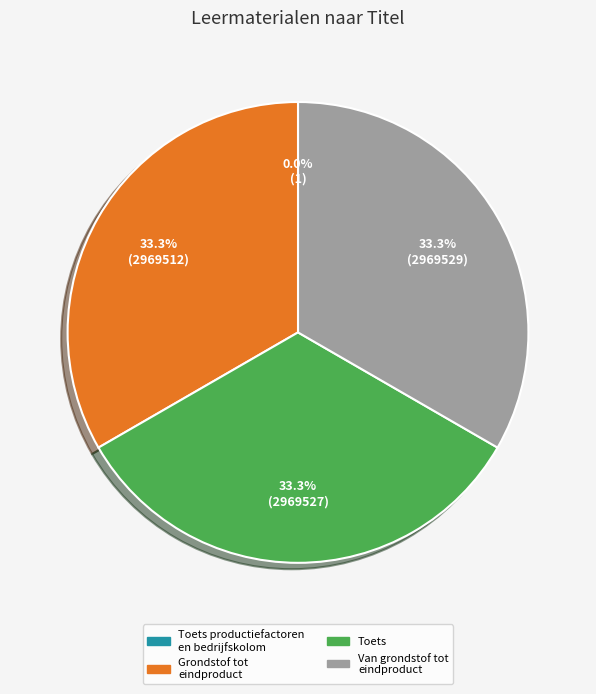

Is there any slice that represents more than half of the pie?

No